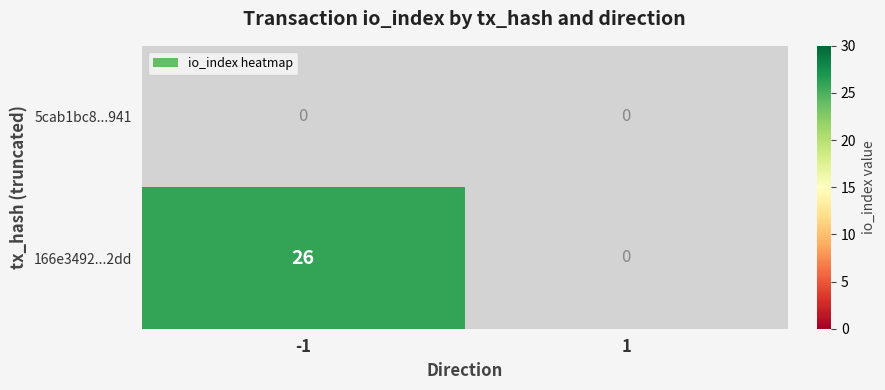

True or false: 166e3492...2dd has a value of 26 at -1.

True